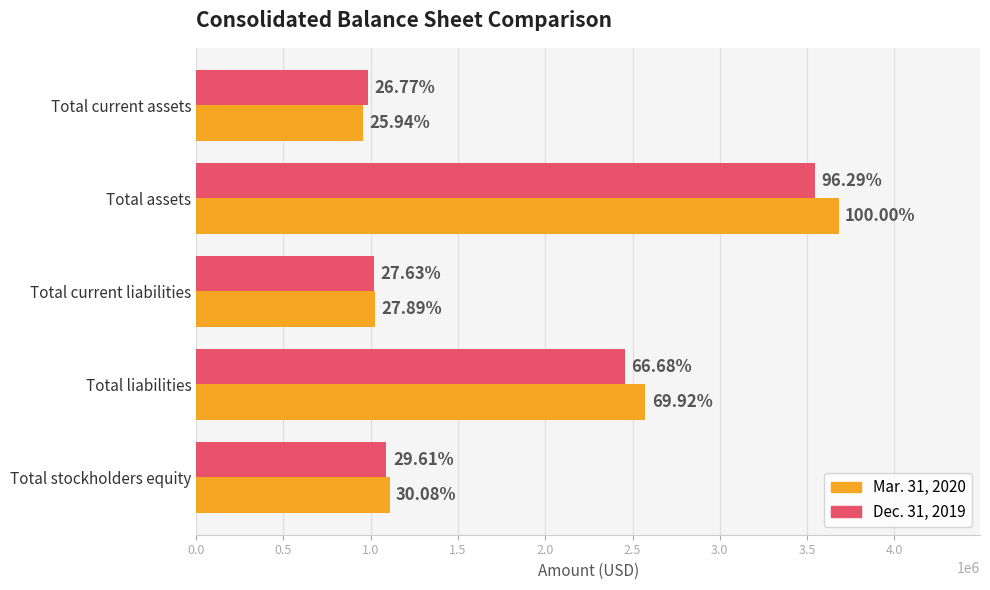

What are all the series names shown in the legend?

Mar. 31, 2020, Dec. 31, 2019